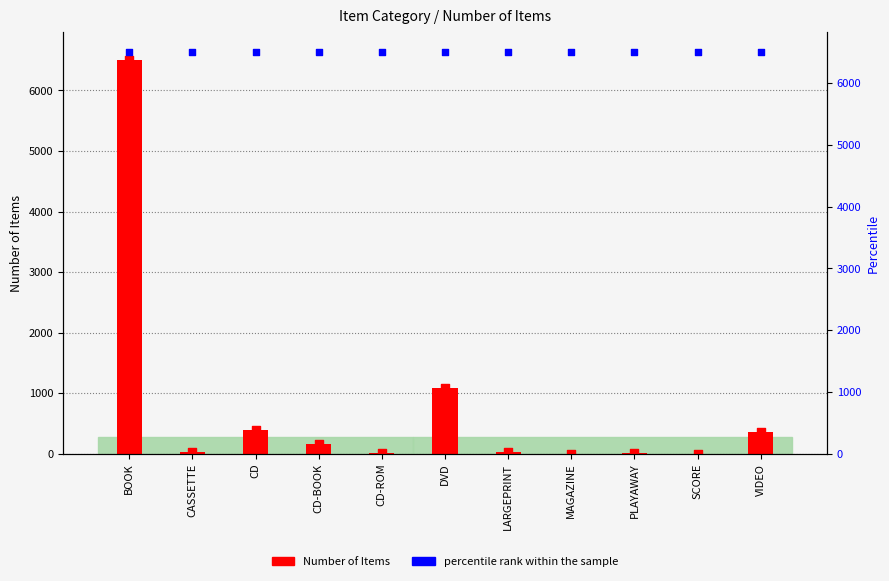

Which series has the widest spread of Y values?

Number of Items